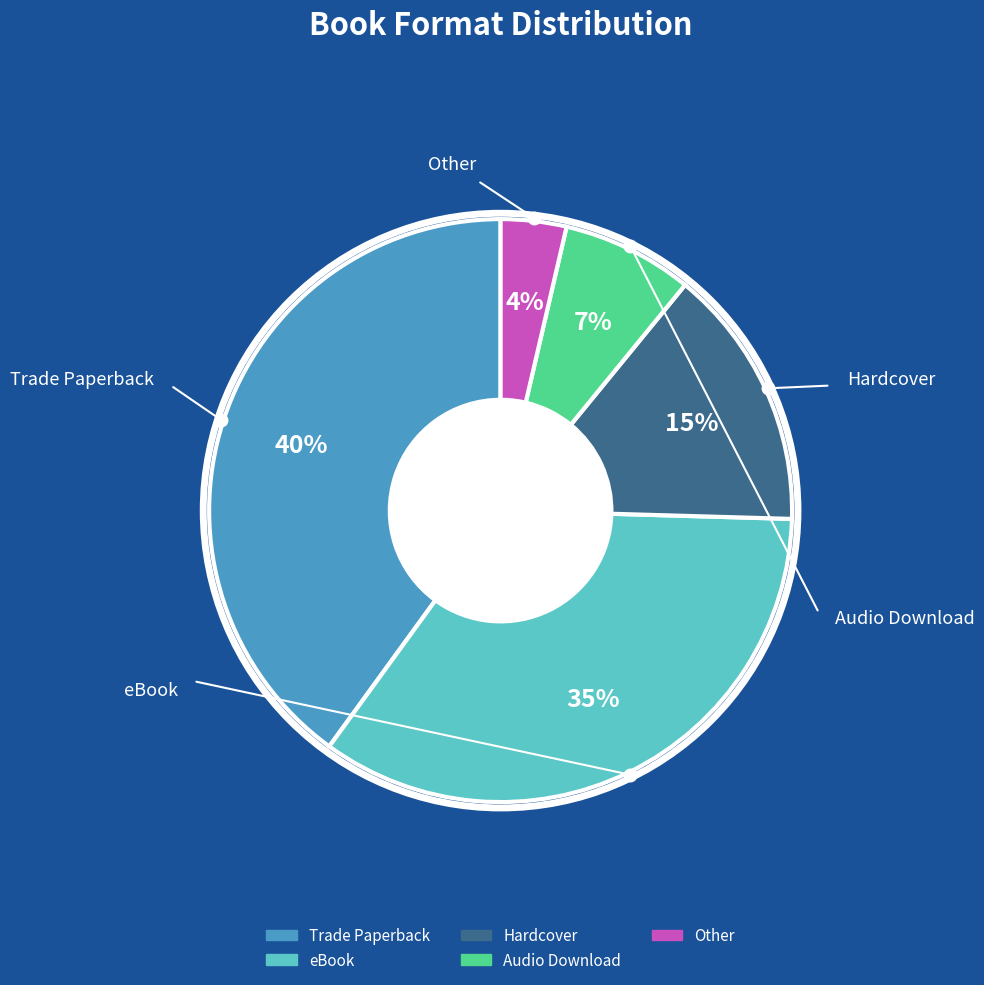

Is it true that eBook is 29% of the pie?

False